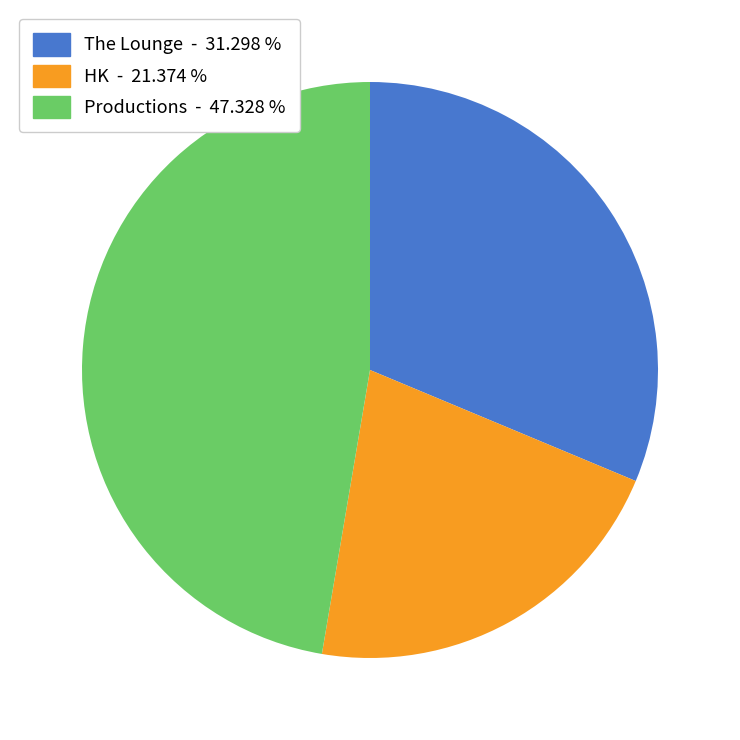

How many segments does this pie chart have?

3